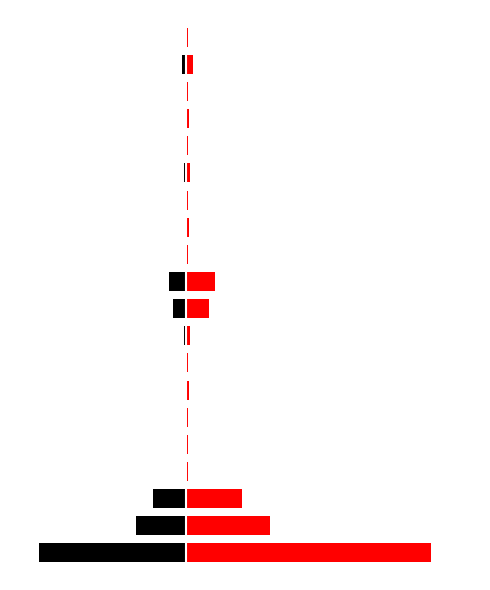

What are all the series names shown in the legend?

Konštrukcie, Špecifikovaný materiál